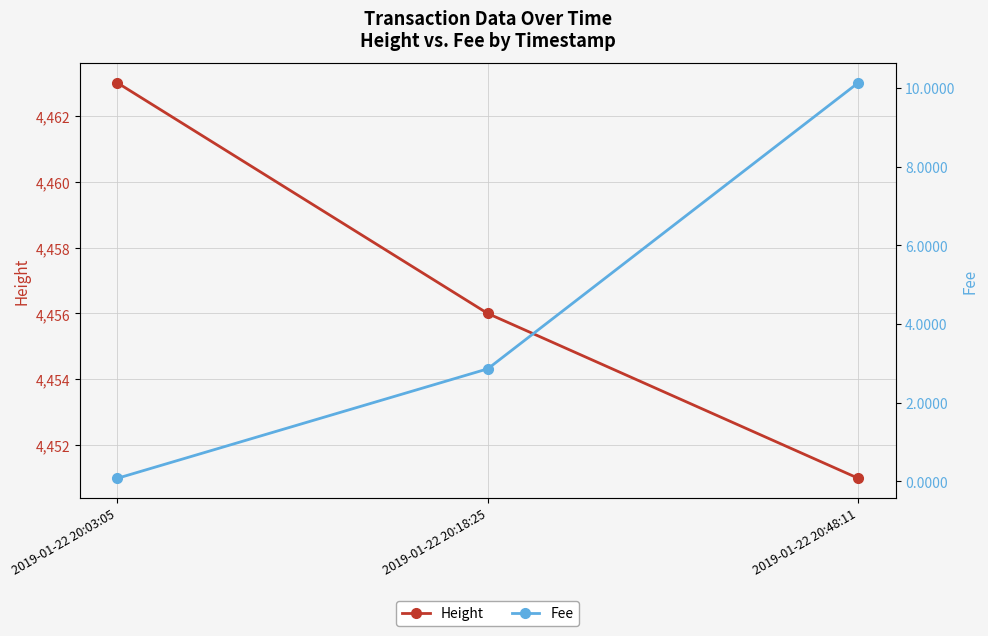

At which label is Height closest to 4457?

2019-01-22 20:18:25